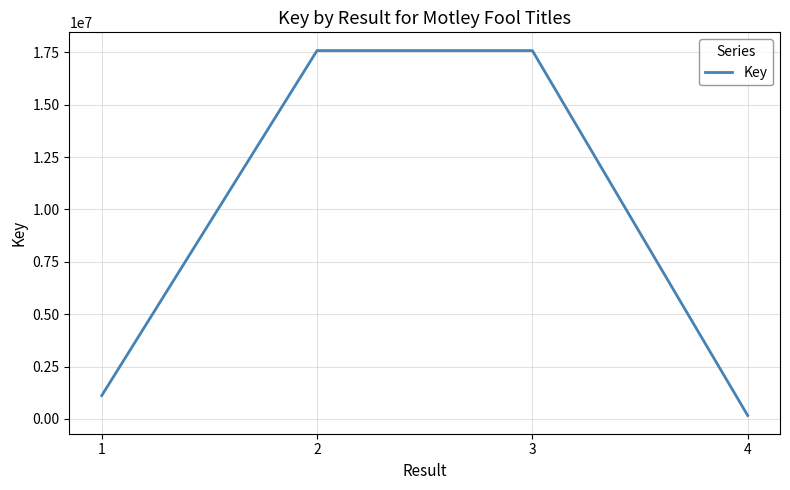

At which label does the data first exceed 17588359?

2